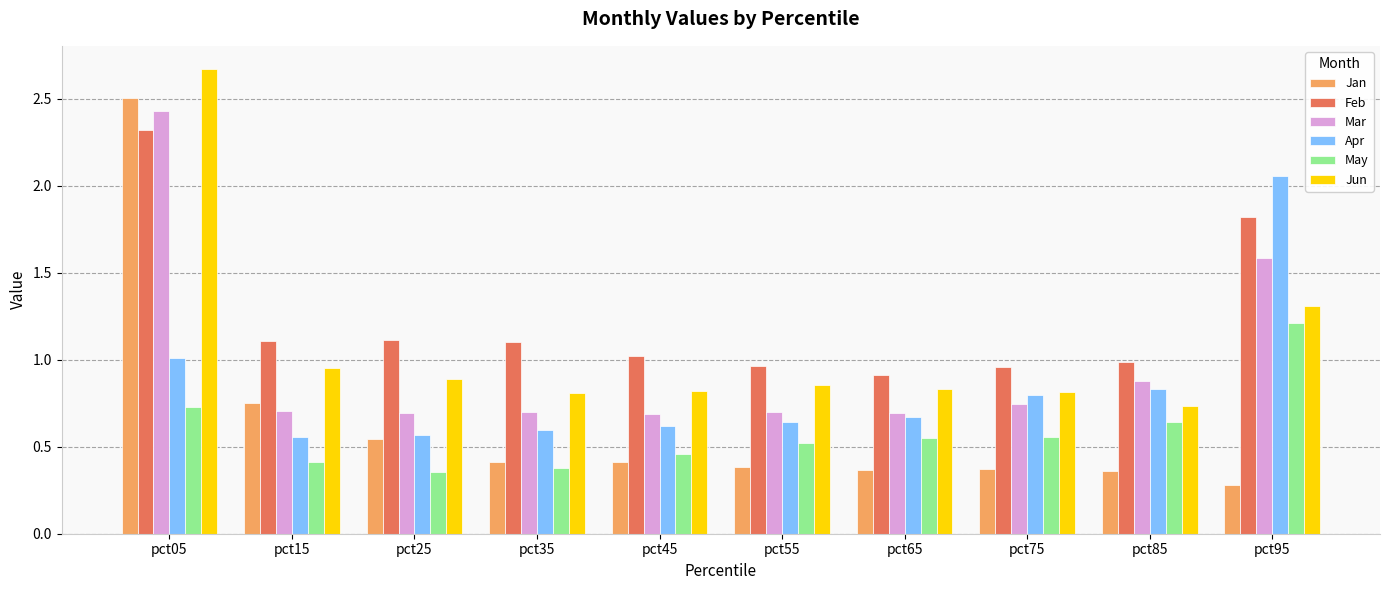

Which series has the widest spread of values?

Jan